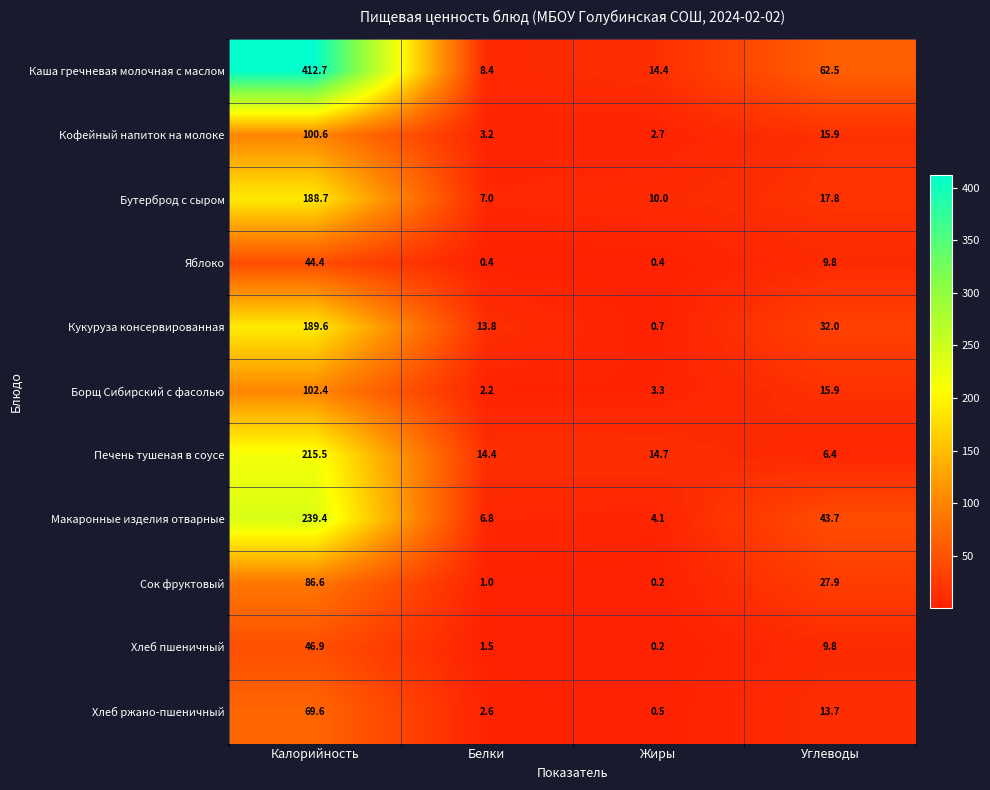

The value of Хлеб пшеничный at Углеводы is 9.8. True or false?

True